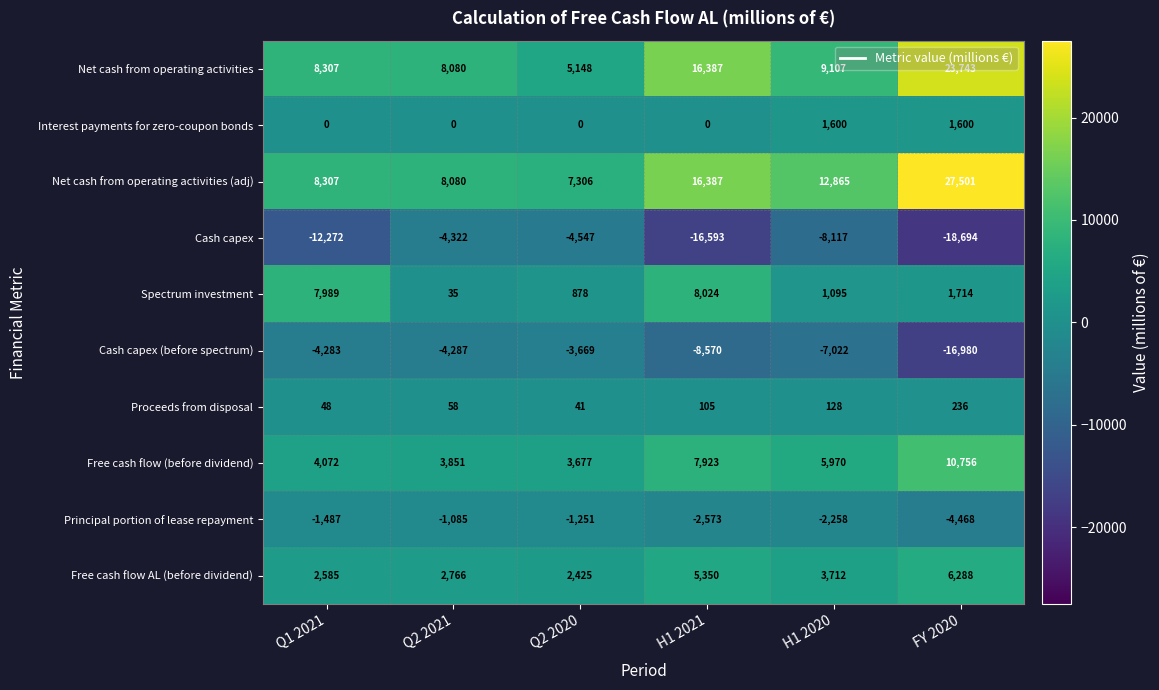

At Q2 2020, list the series in order from smallest to largest.

Cash capex, Cash capex (before spectrum), Principal portion of lease repayment, Interest payments for zero-coupon bonds, Proceeds from disposal, Spectrum investment, Free cash flow AL (before dividend), Free cash flow (before dividend), Net cash from operating activities, Net cash from operating activities (adj)